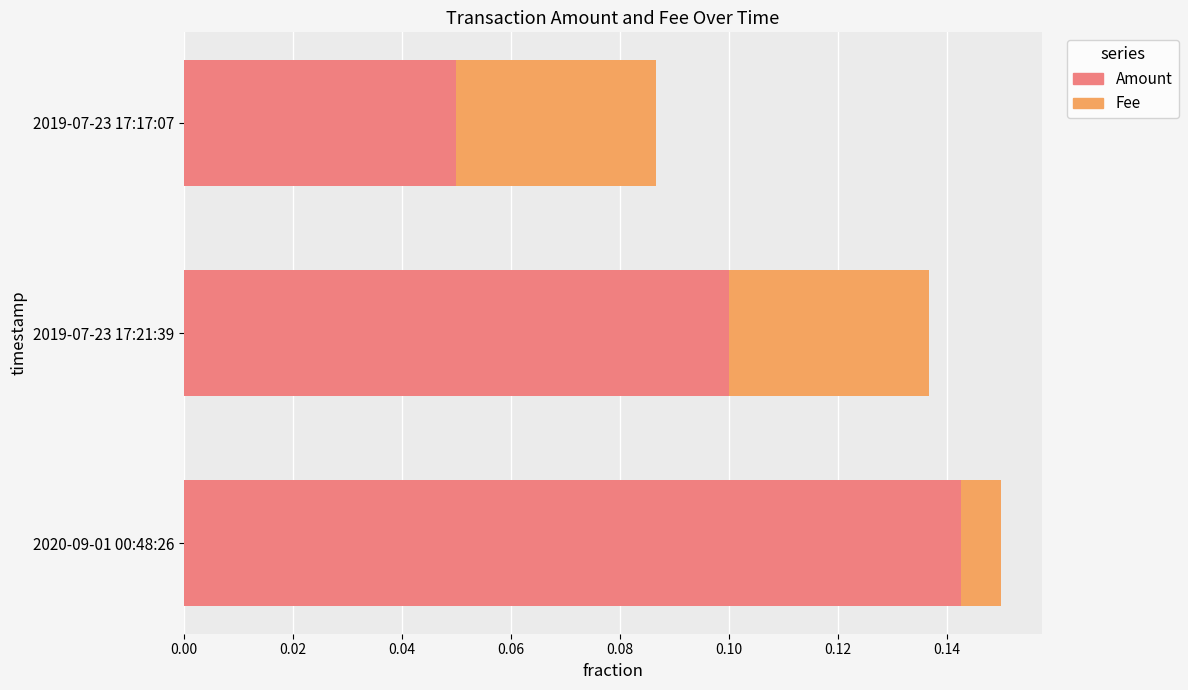

List the labels in order of Amount value, smallest first.

2019-07-23 17:17:07, 2019-07-23 17:21:39, 2020-09-01 00:48:26